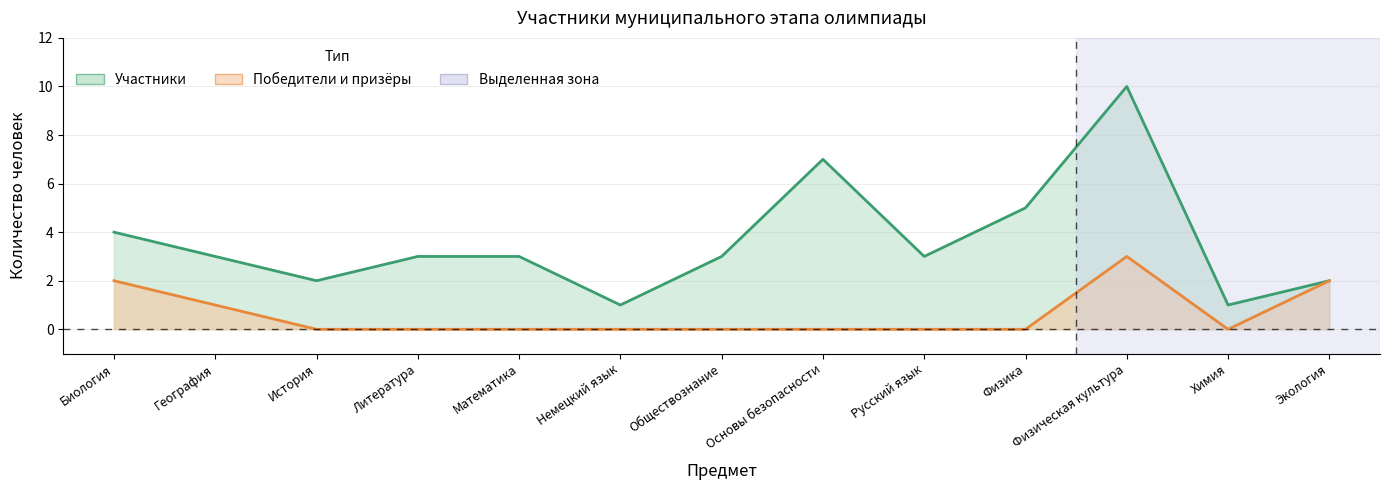

List the series in order of their peak value, lowest first.

Победители и призёры, Участники